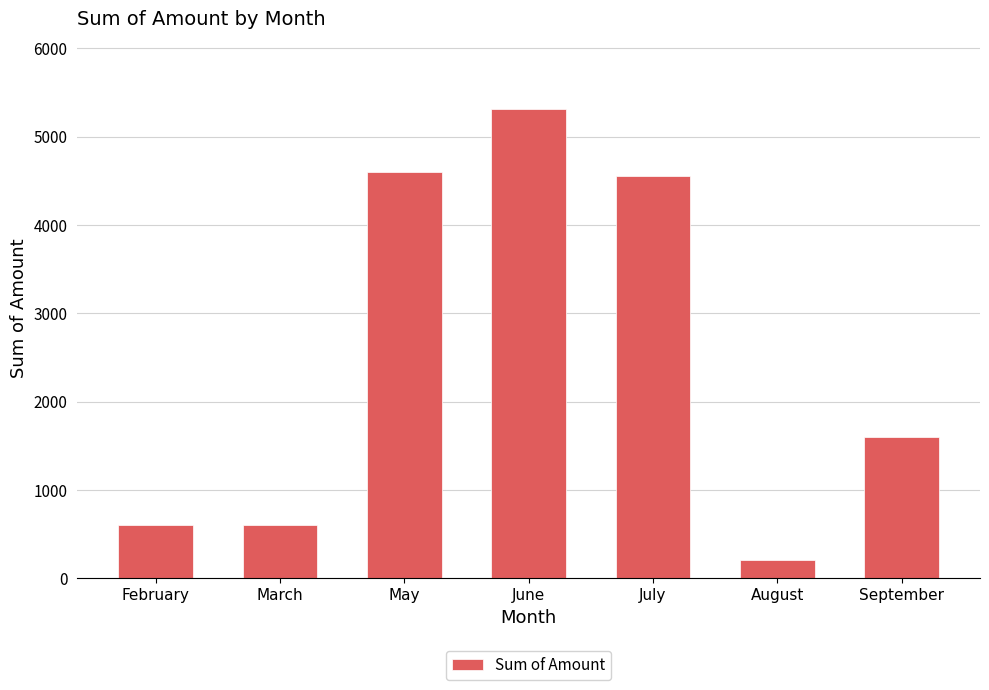

Which category has the highest value across all series?

June